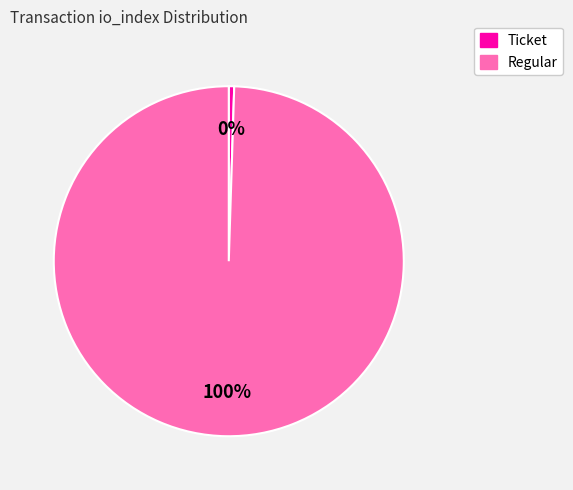

Which slice is the smallest?

Ticket